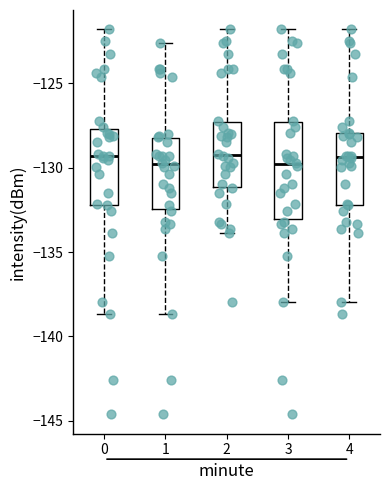

Where does the median line of the box at x = 2 sit on the y-axis? The values are not printed on the chart, so give them approximately, as read against the axis.

-129.0